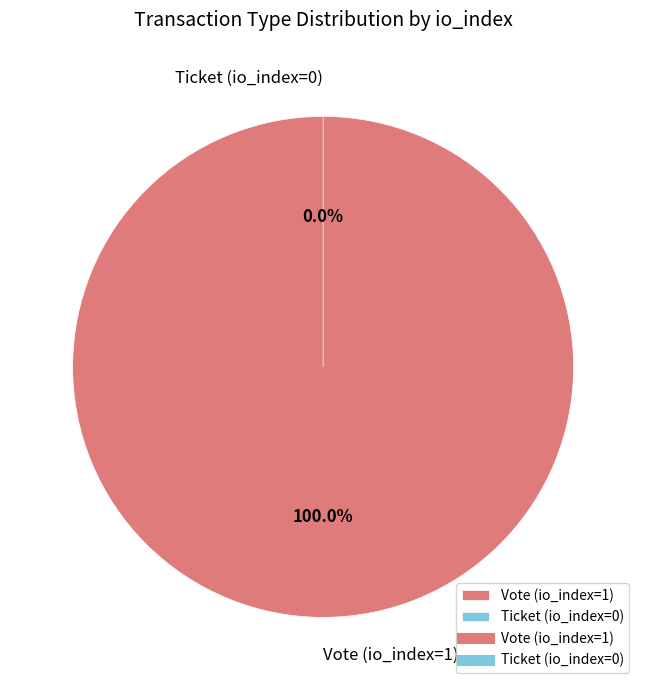

To the nearest percent, what percentage of the pie is Vote (io_index=1)?

100%